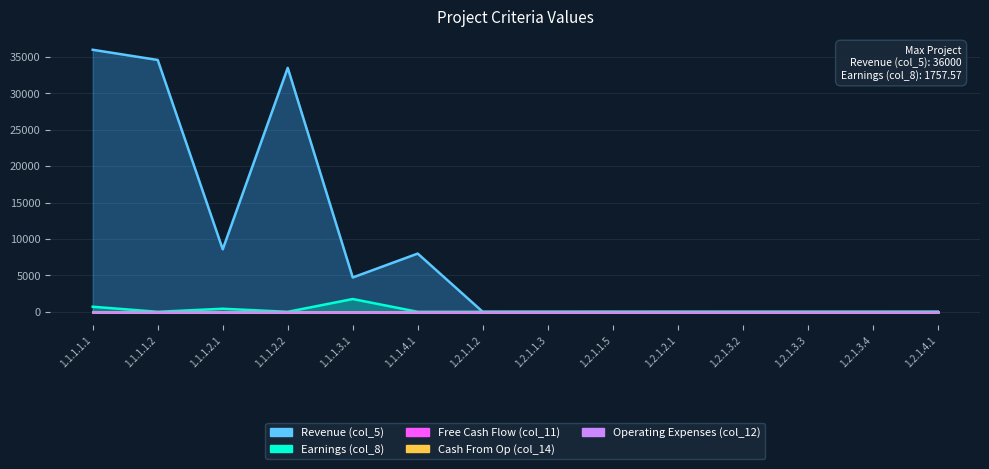

Which series has the widest spread of values?

Revenue (col_5)